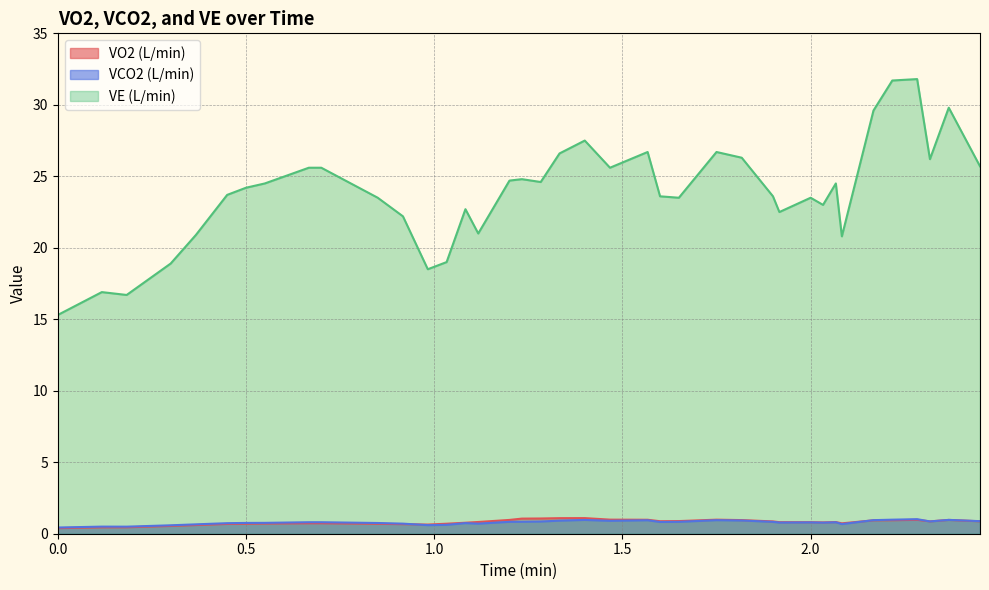

True or false: VO2 (L/min) and VE (L/min) cross at least once.

False